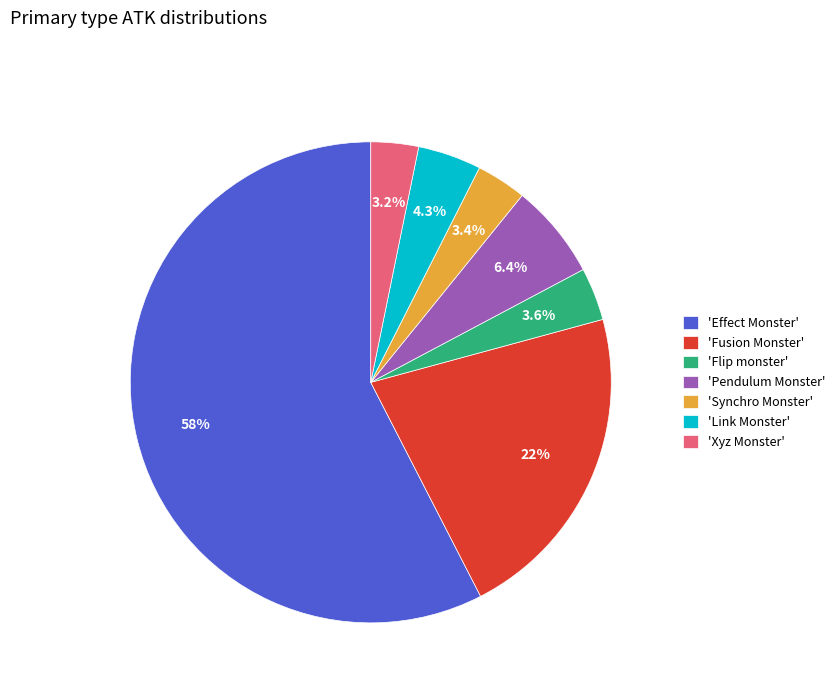

Which has a higher value, 'Effect Monster' or 'Link Monster'?

'Effect Monster'